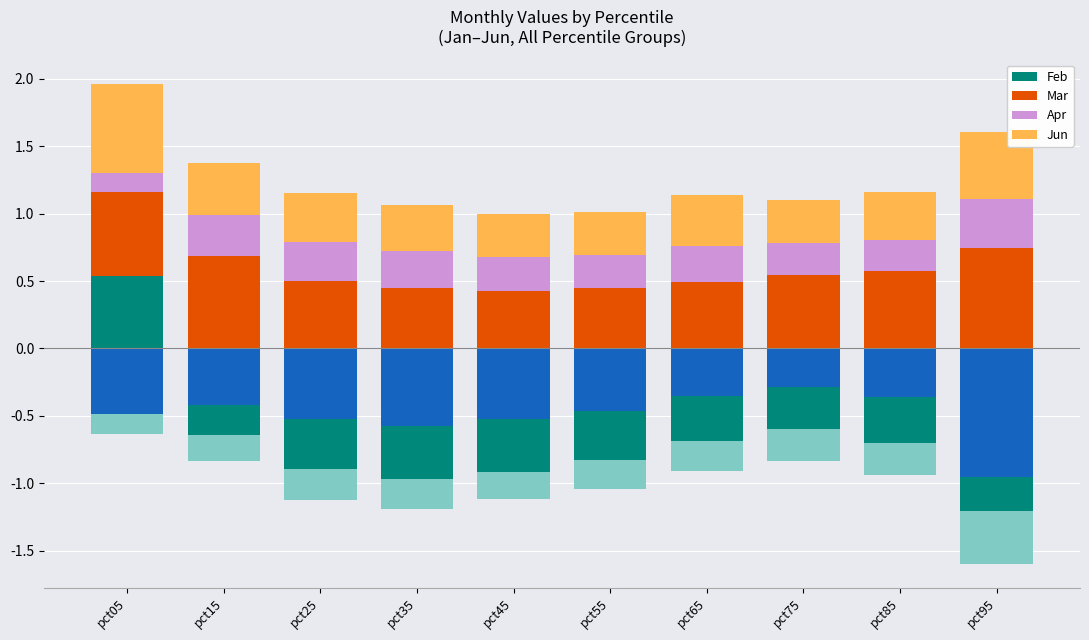

The Feb series shows 0.2 at pct75. True or false?

False